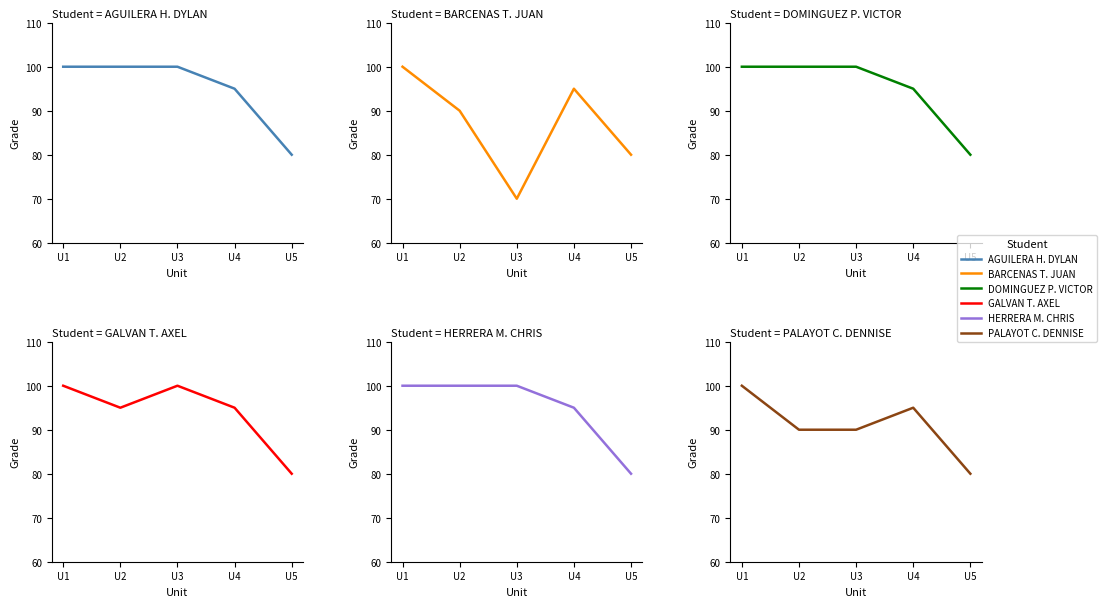

What is the maximum value for HERRERA MERIDA CHRIS ANTHONY?

100